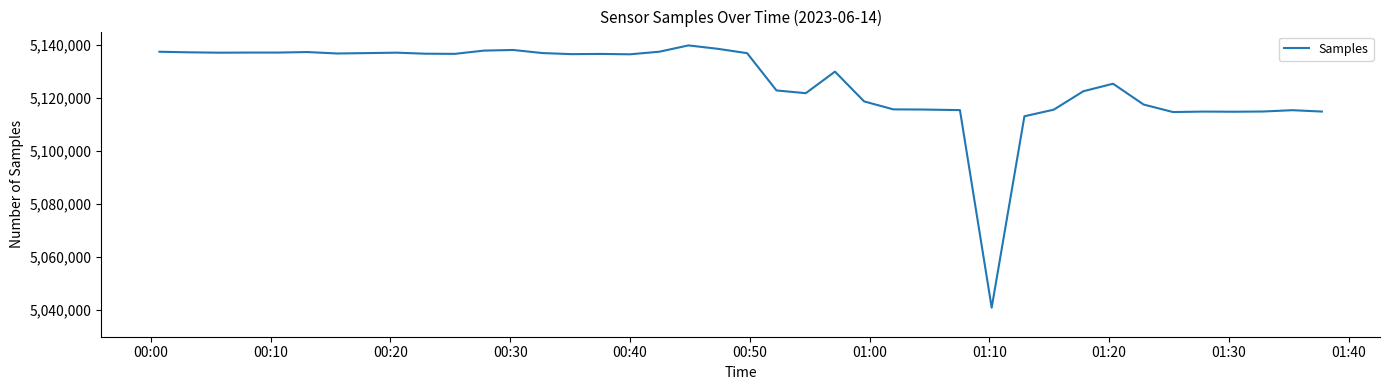

Does the chart have visible grid lines?

No